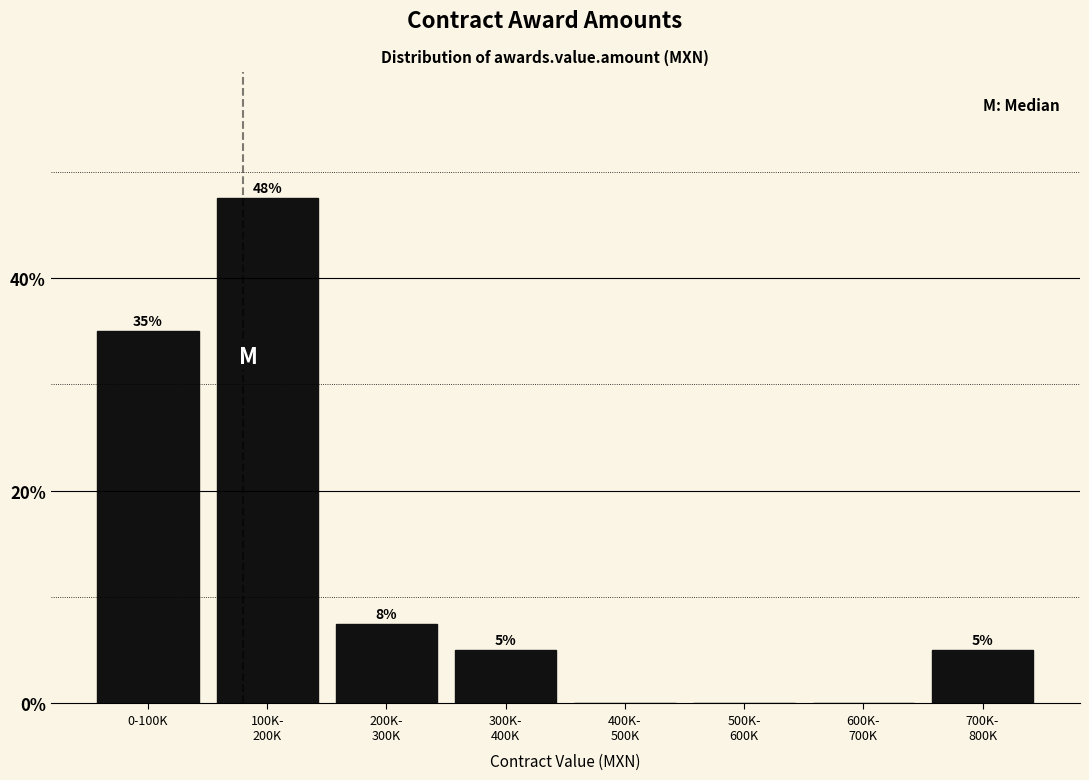

What is the greatest value displayed?

47.5